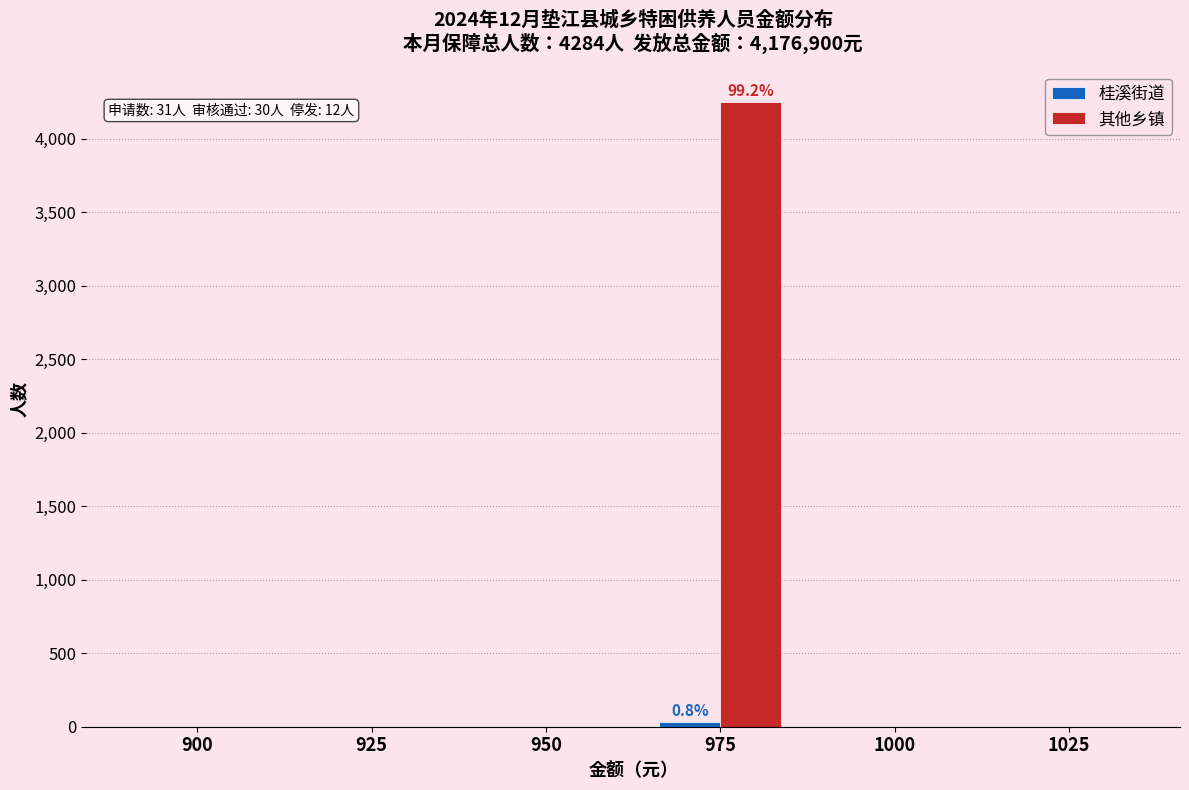

Is it true that 其他乡镇 equals -2952 at 900?

False